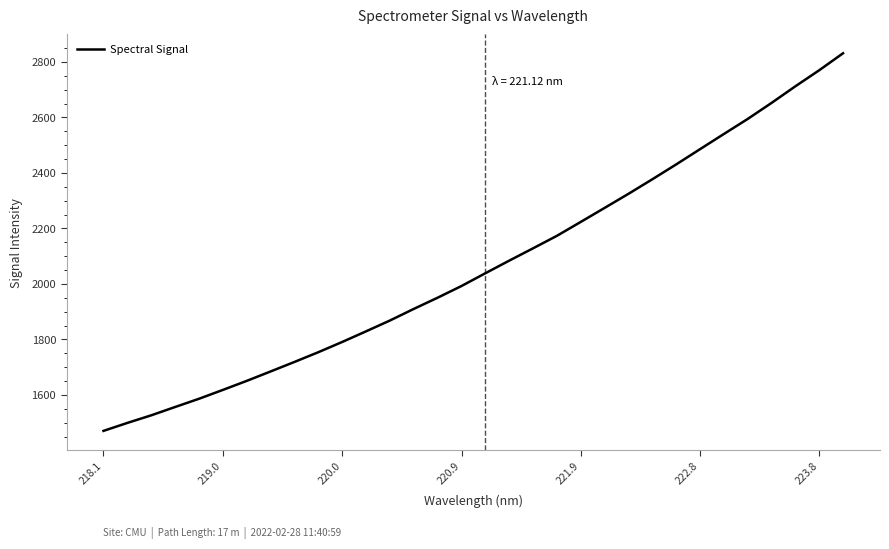

Reading right to left, extract all data points from this chart.

2831.1	2769.9	2712.1	2652.2	2594.5	2540.2	2485.5	2430.6	2377.1	2324.7	2273.9	2223.5	2173.3	2128.4	2083.9	2038.5	1992.5	1950.4	1910.0	1868.1	1829.1	1790.8	1753.9	1718.8	1684.5	1650.5	1618.0	1586.0	1556.4	1526.4	1499.0	1470.3